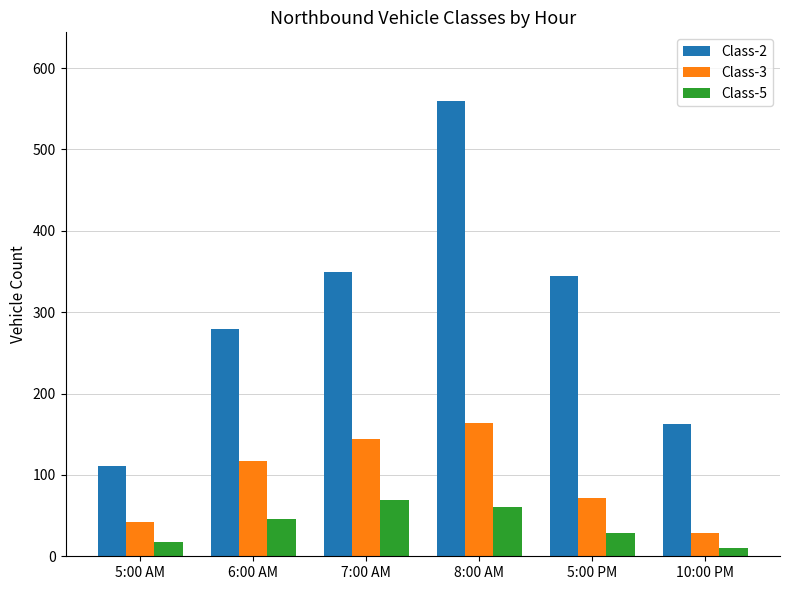

What is the difference between the Class-2 values at 6:00 AM and 7:00 AM?

71